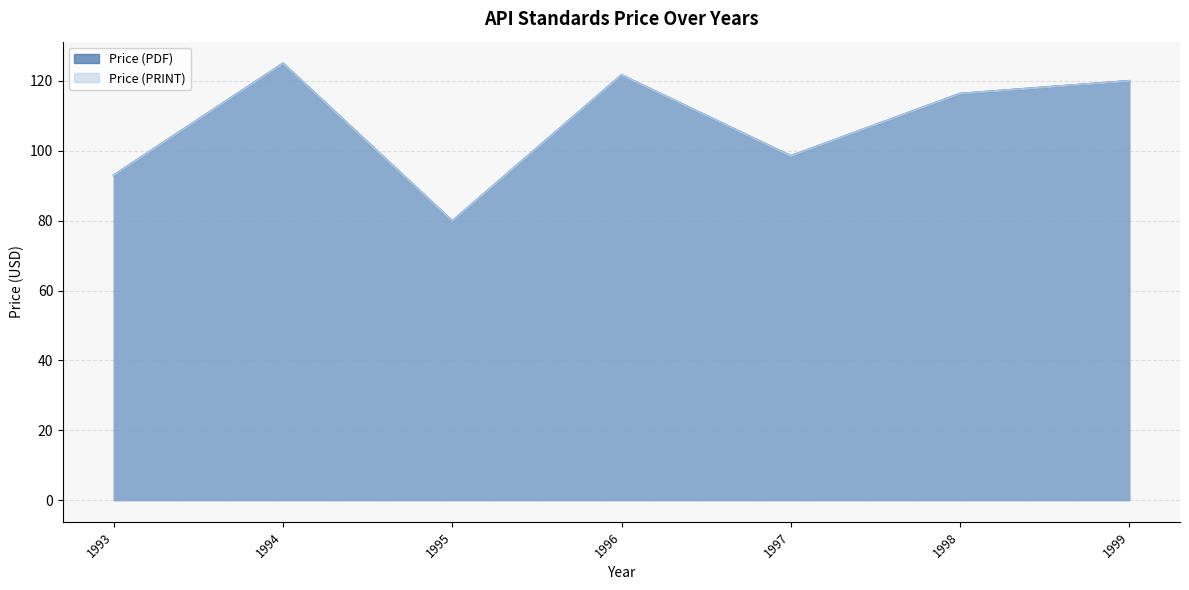

What is the maximum value for Price (PRINT)?

147